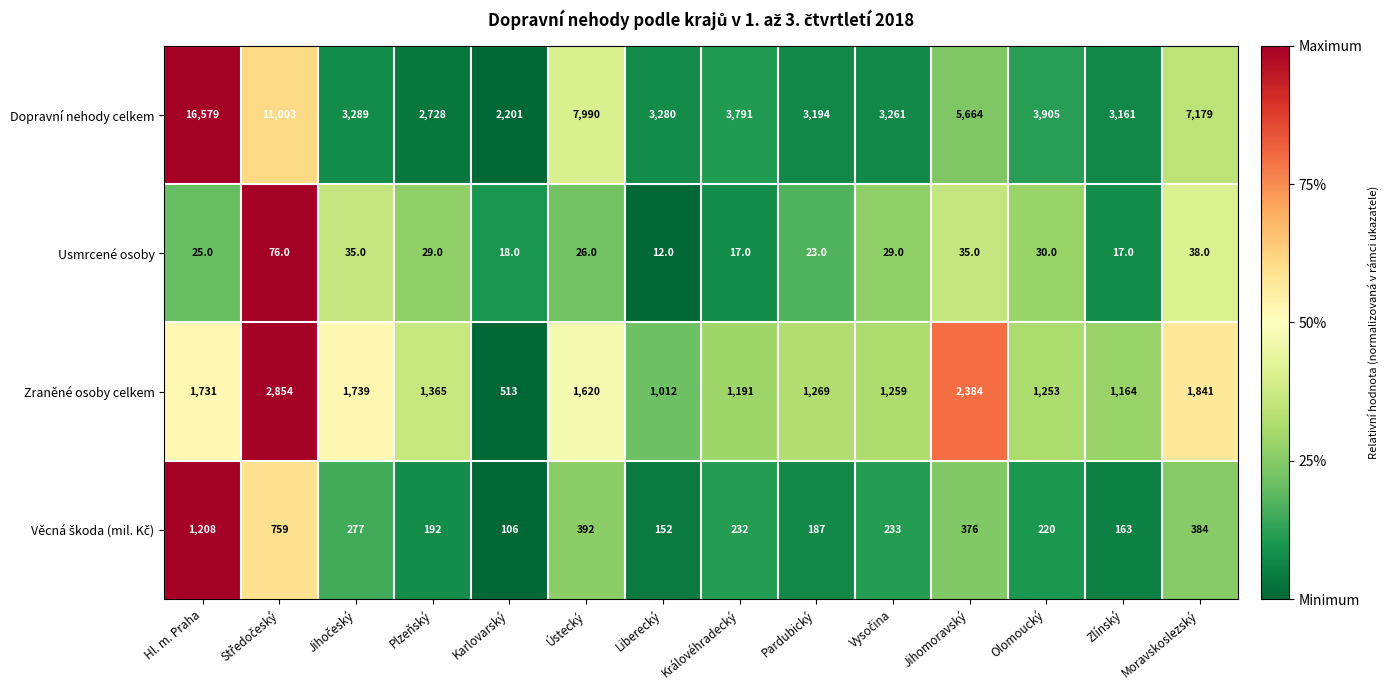

What is the sum of the Usmrcené osoby values at Jihomoravský and Moravskoslezský?

73